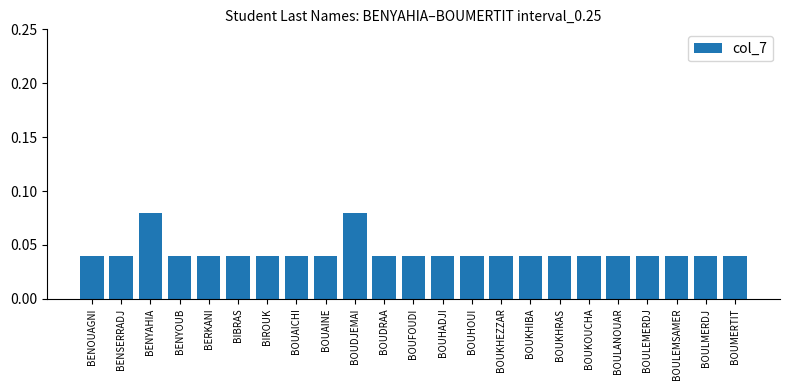

What is the sum of all values?

1.0